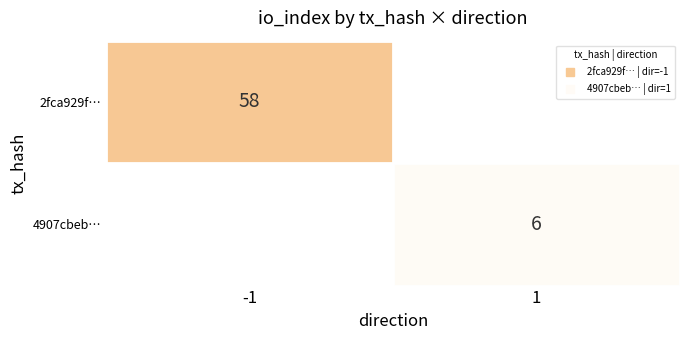

Rank the series by their average value, from highest to lowest.

2fca929f…, 4907cbeb…